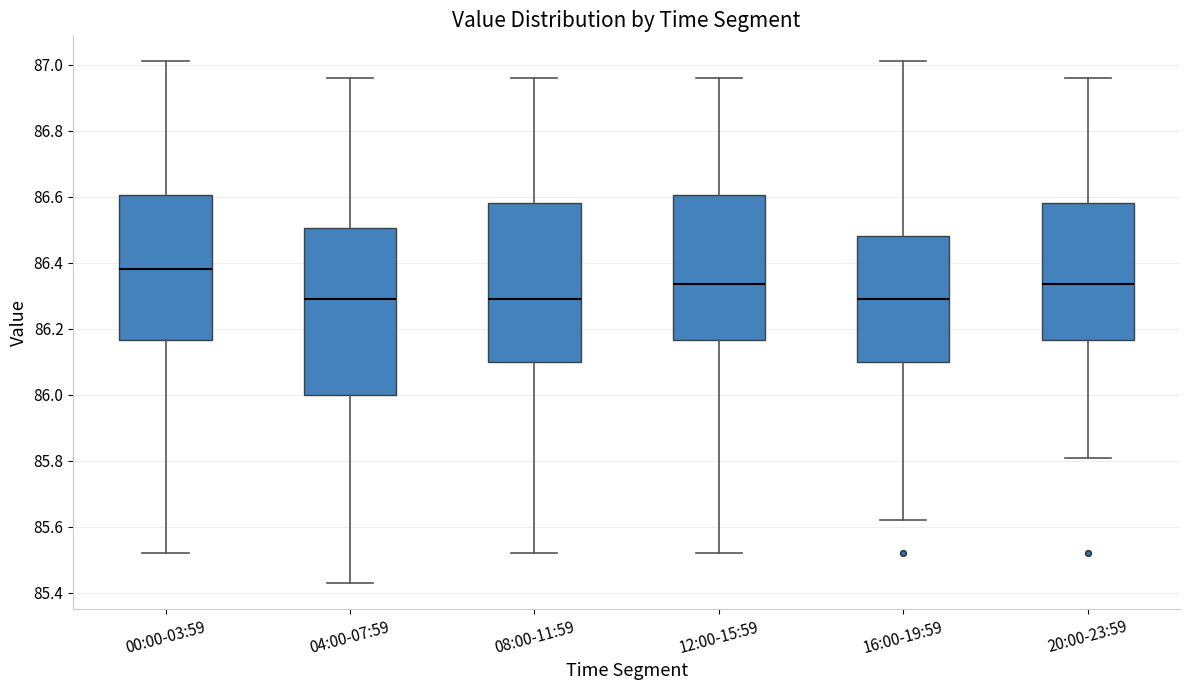

Reading left to right, transcribe this box plot: for each box, give where its median line is, the range the box spans, and where its two whiskers end, as read against the y-axis. The values are not printed on the chart, so give them approximately, as read against the axis.

00:00-03:59: median 86.38, box 86.16 to 86.60, whiskers 85.52 to 87.02
04:00-07:59: median 86.30, box 86.00 to 86.50, whiskers 85.44 to 86.96
08:00-11:59: median 86.30, box 86.10 to 86.58, whiskers 85.52 to 86.96
12:00-15:59: median 86.34, box 86.16 to 86.60, whiskers 85.52 to 86.96
16:00-19:59: median 86.30, box 86.10 to 86.48, whiskers 85.62 to 87.02
20:00-23:59: median 86.34, box 86.16 to 86.58, whiskers 85.82 to 86.96